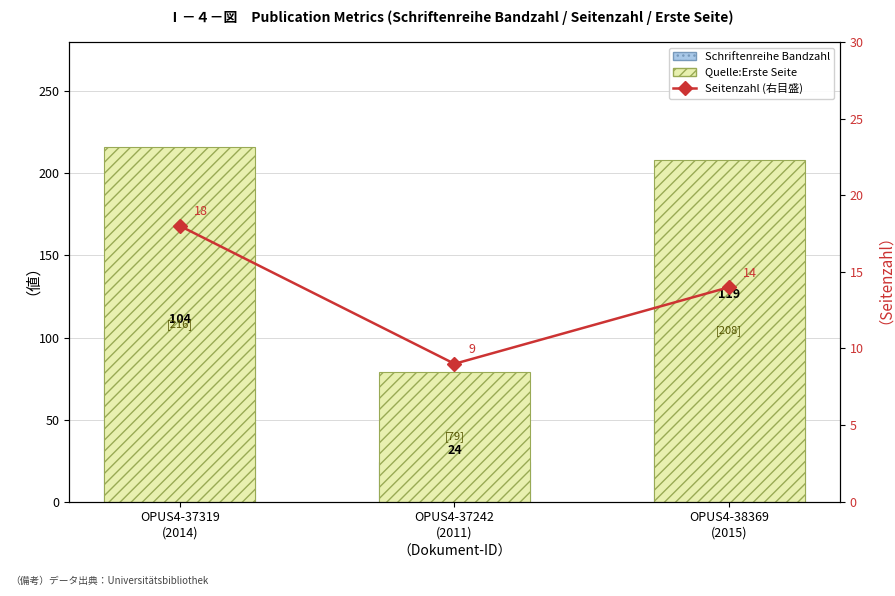

How many groups of bars are there?

3